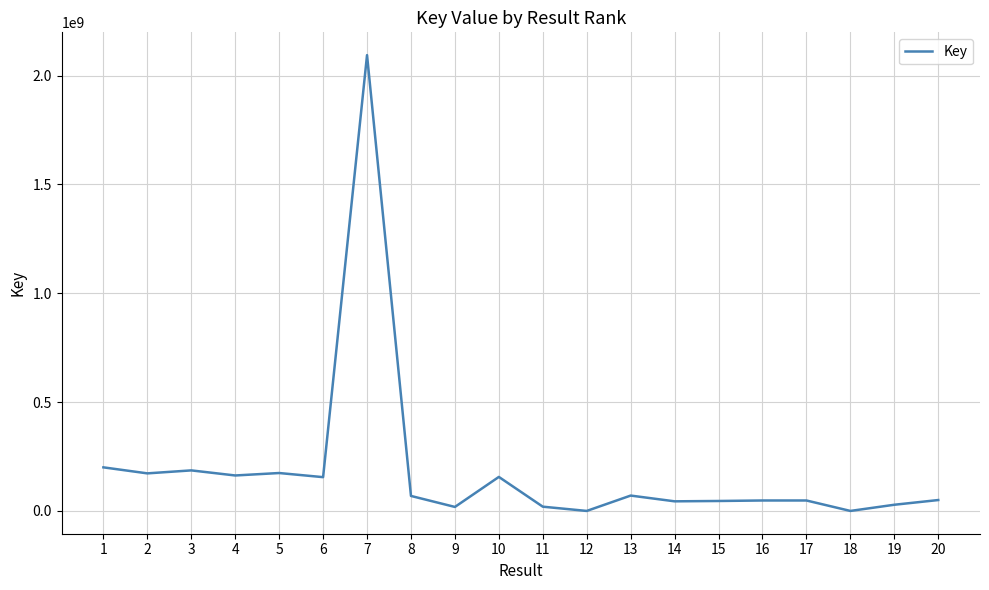

What is the maximum value shown in the chart?

2094155788